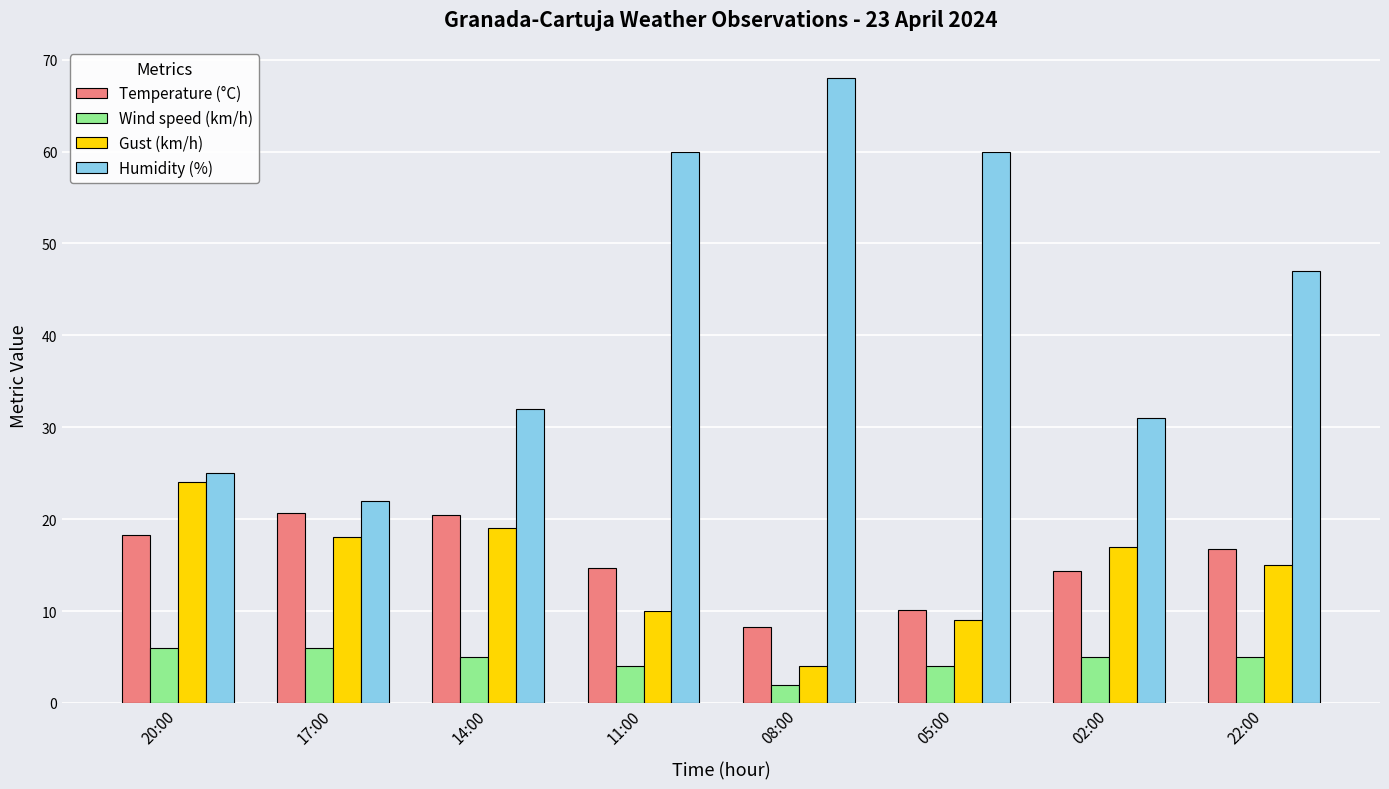

Is it true that Gust (km/h) equals 15.0 at 22:00?

True